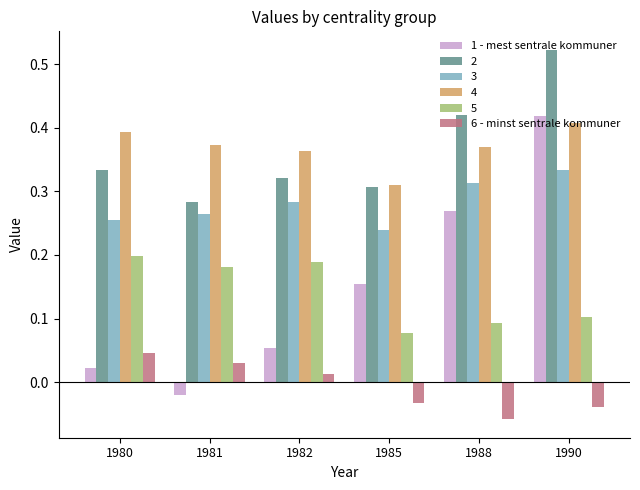

How many bars are there in each group?

6